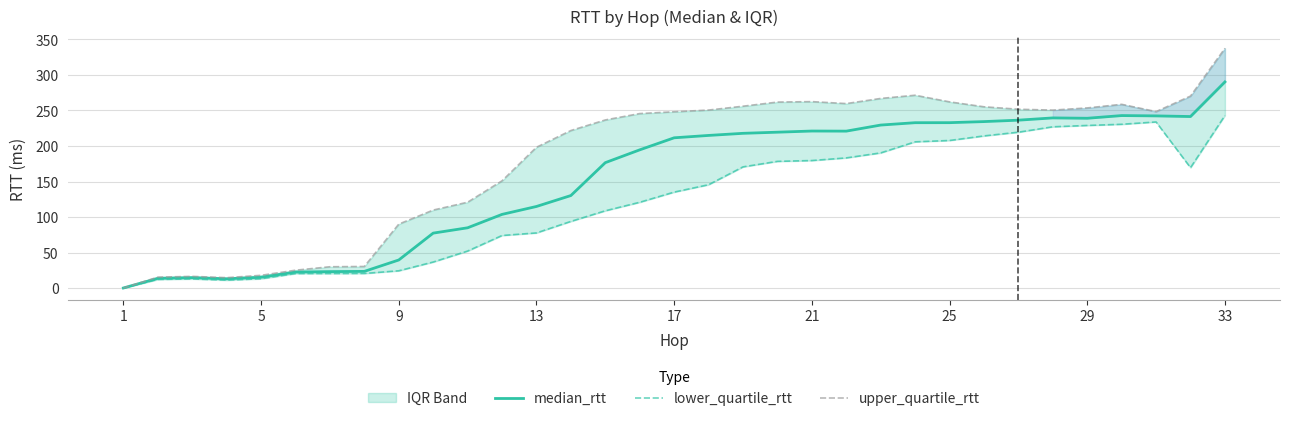

Which category has the highest value in the median_rtt series?

33